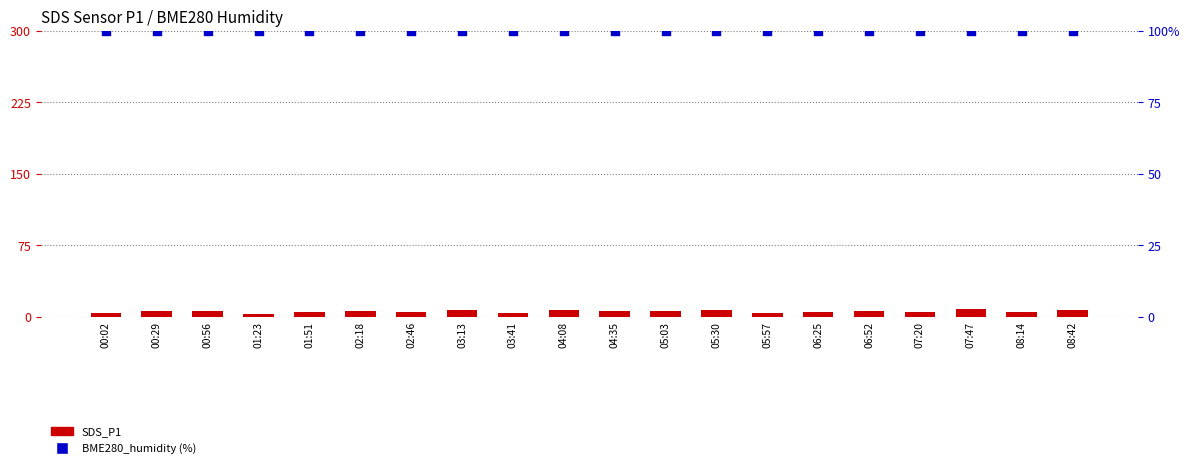

At which category is the sum across all series the highest?

07:47